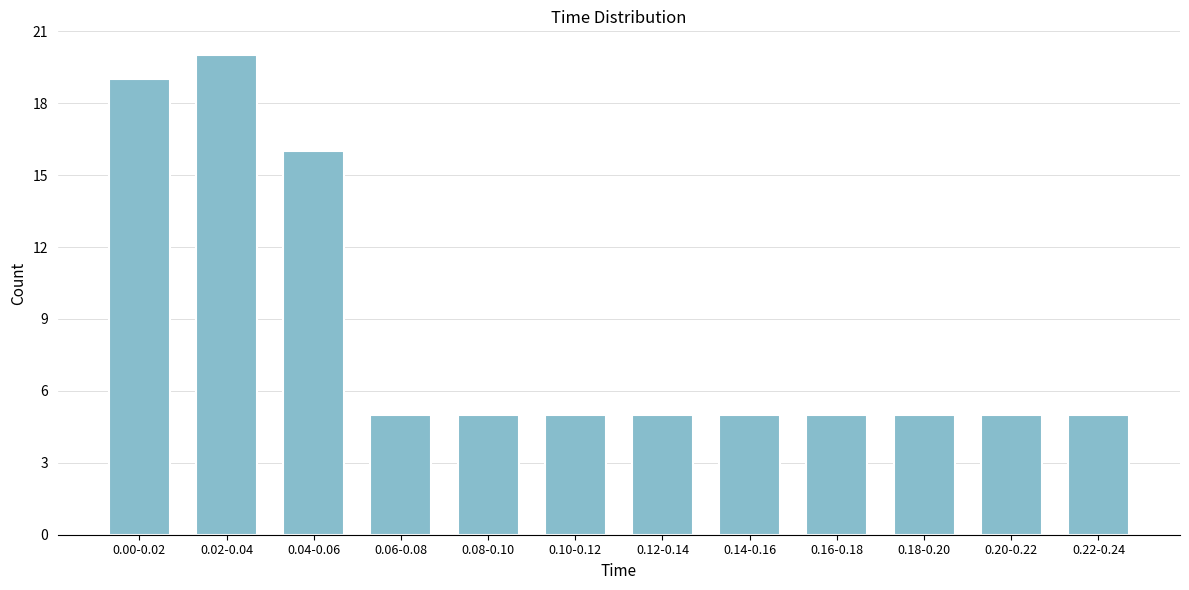

Reading right to left, list all the values displayed in this chart.

5	5	5	5	5	5	5	5	5	16	20	19